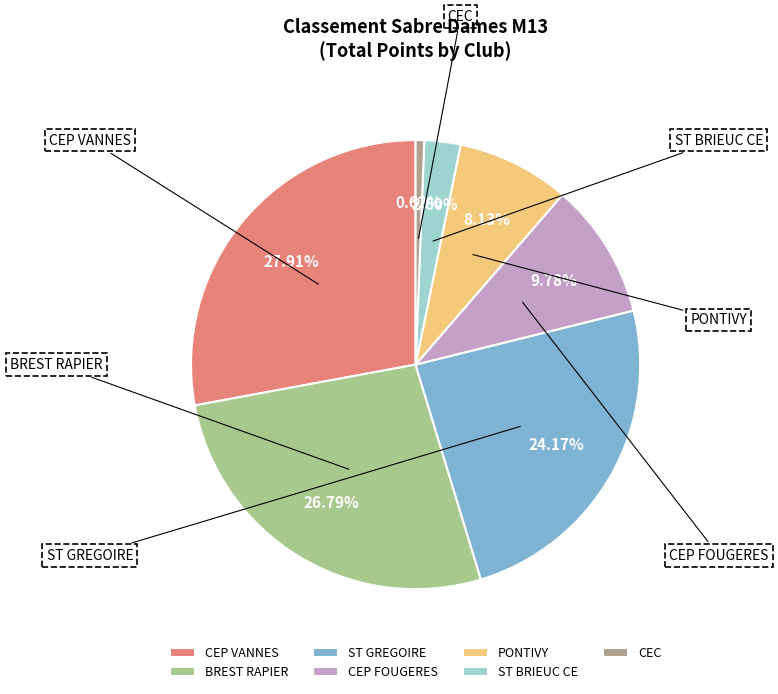

To the nearest percent, what percentage of the pie is PONTIVY?

8%